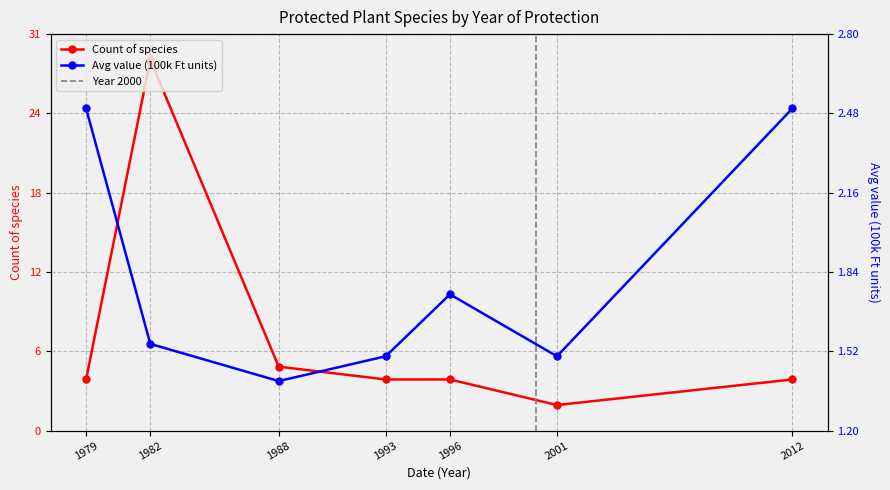

True or false: Avg value (100k Ft units) and Count of species cross at least once.

False